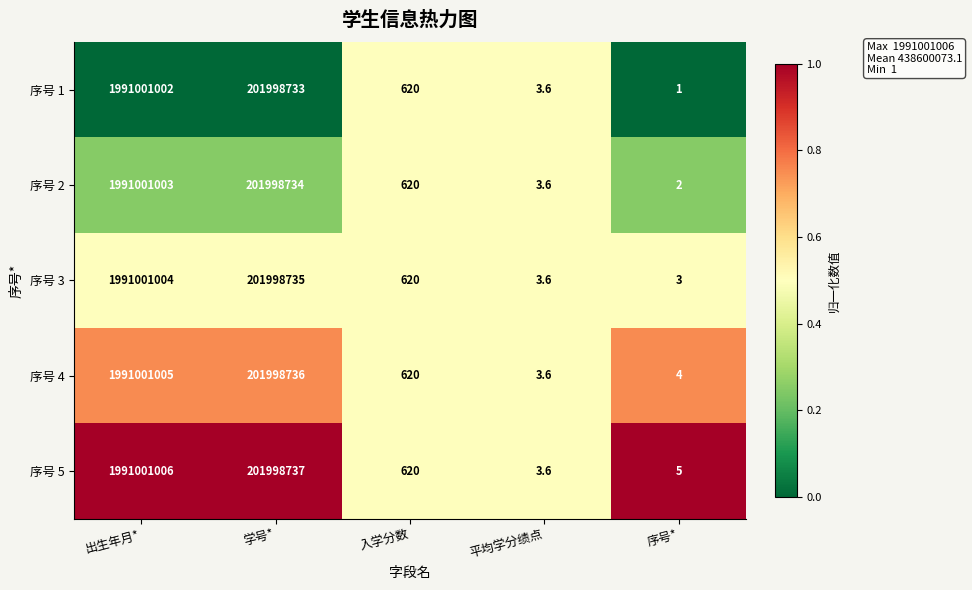

What is the difference between the maximum and minimum values in the 序号 4 series?

1991001001.4